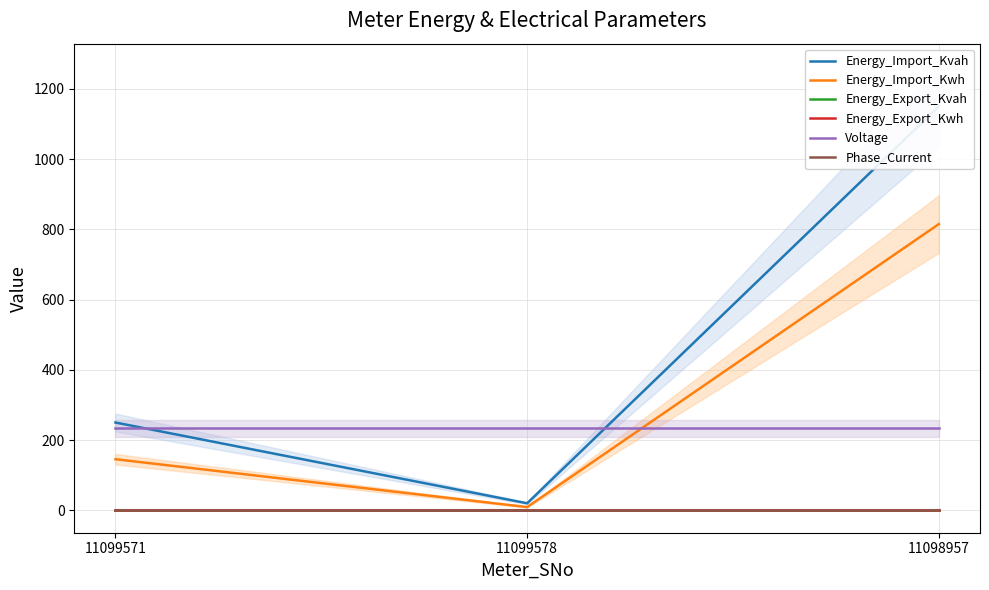

What is the label of the 2nd point from the left?

11099578